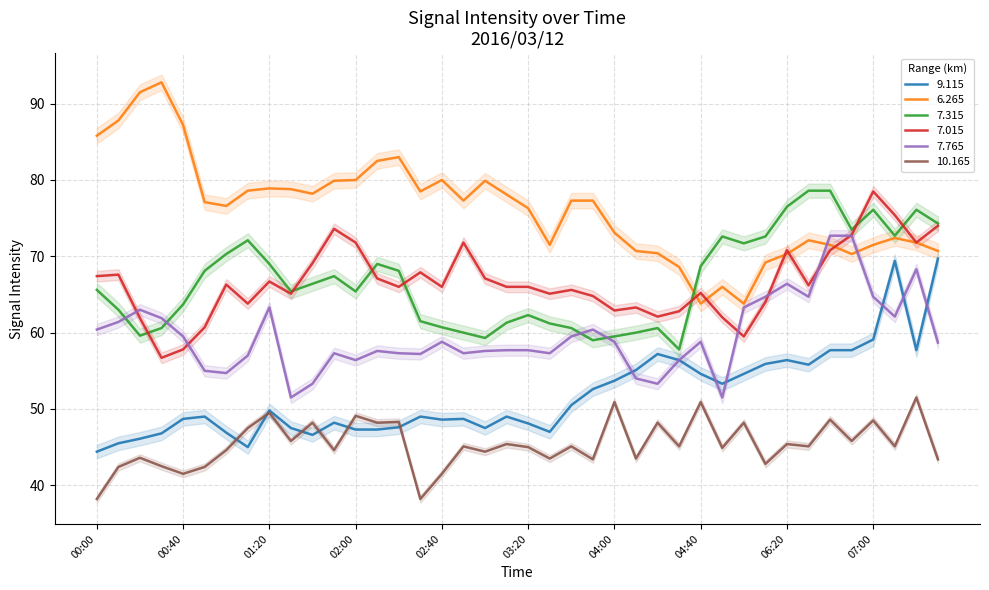

Which category has the lowest value in the 10.165 series?

00:00